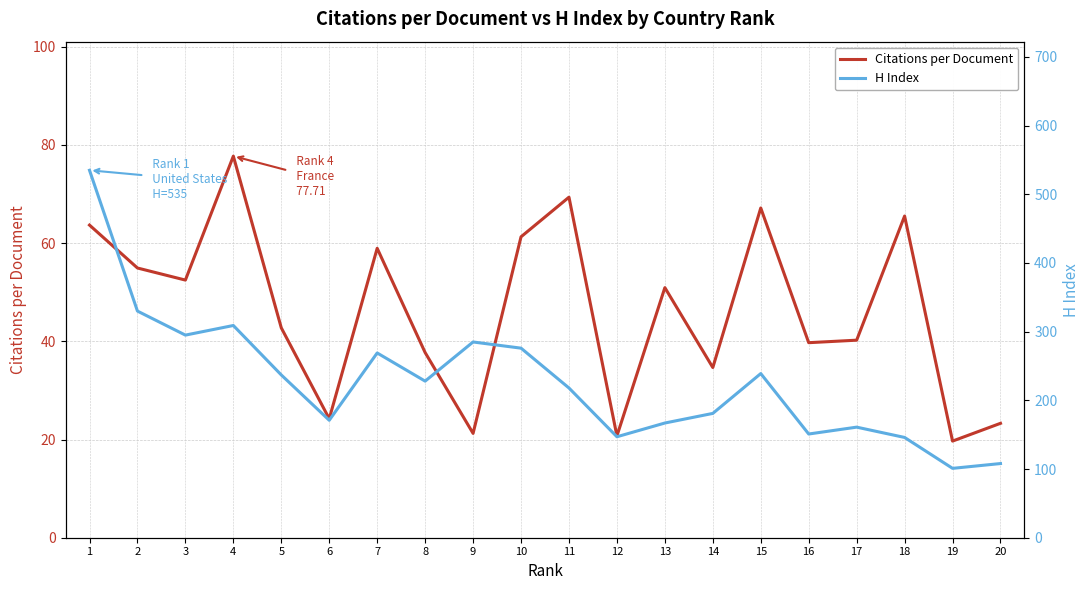

What is the minimum value shown in the chart?

19.7